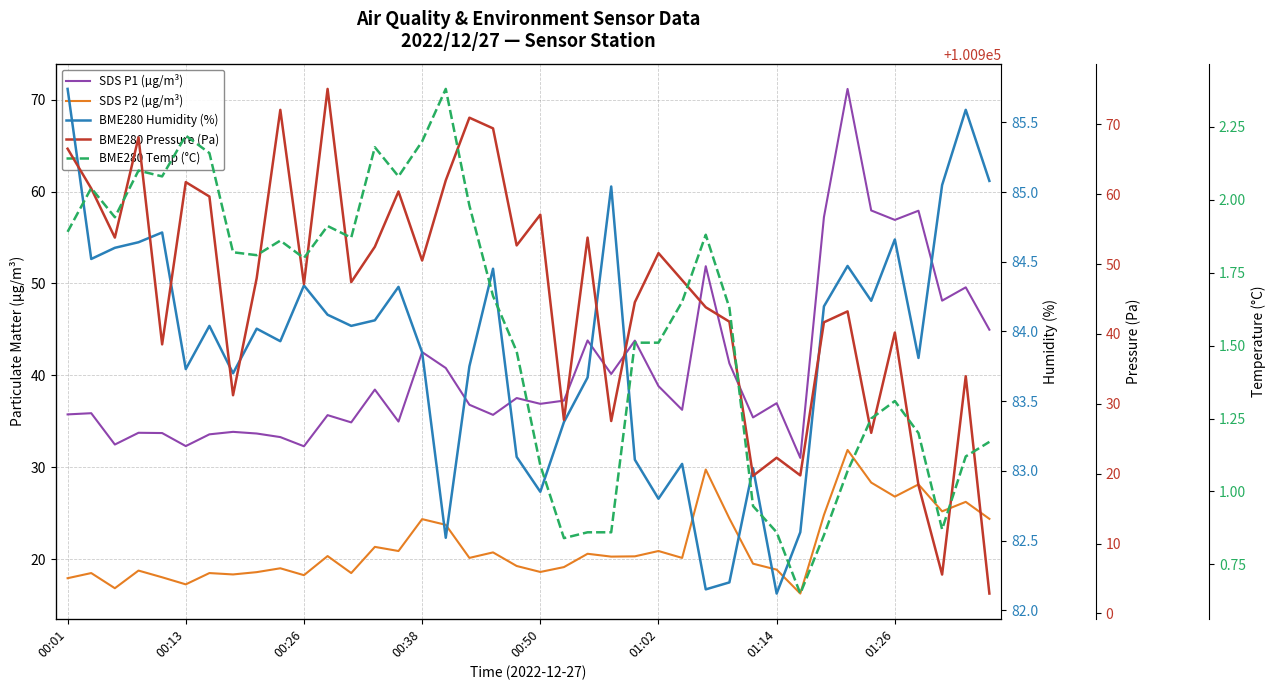

What are all the series names shown in the legend?

SDS P1 (µg/m³), SDS P2 (µg/m³), BME280 Humidity (%), BME280 Pressure (Pa), BME280 Temp (°C)